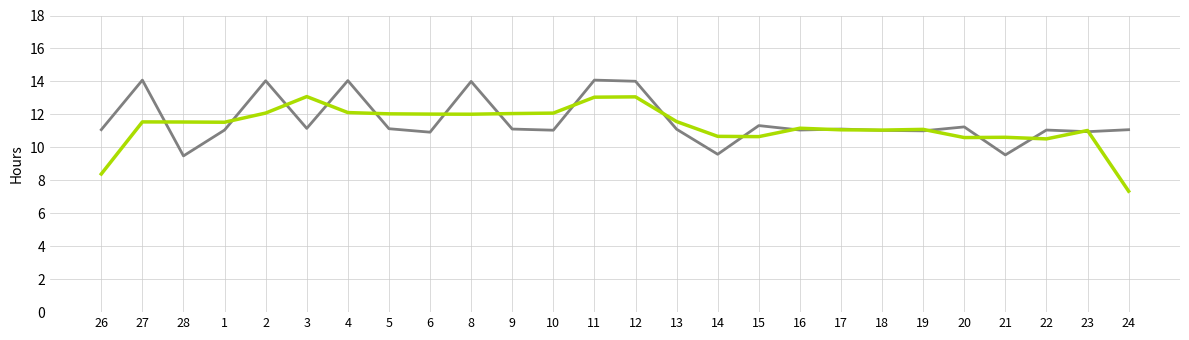

What position from the left is 19?

21